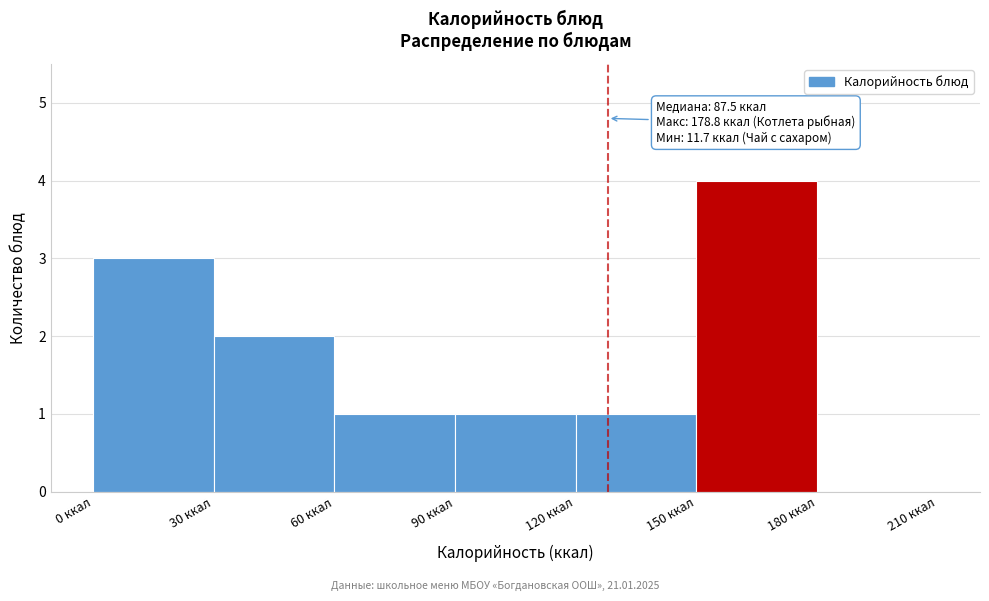

Over which range of the x-axis is the bar tallest?

150 to 180